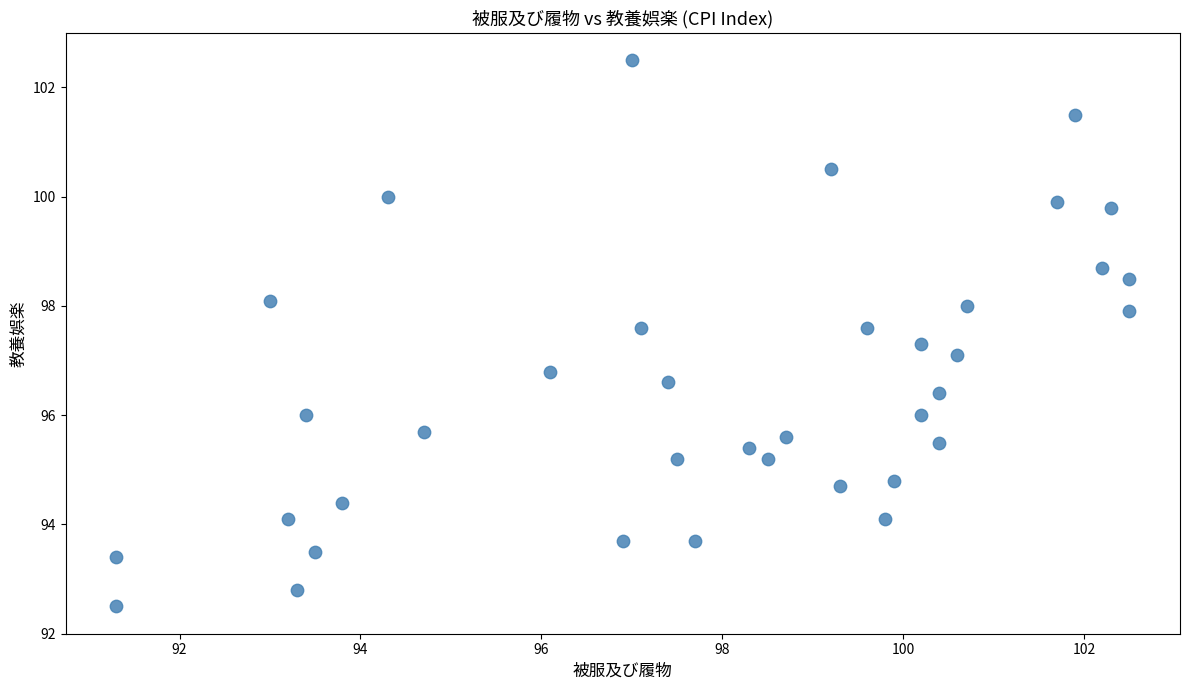

What is the range of Y values (max minus min)?

10.0